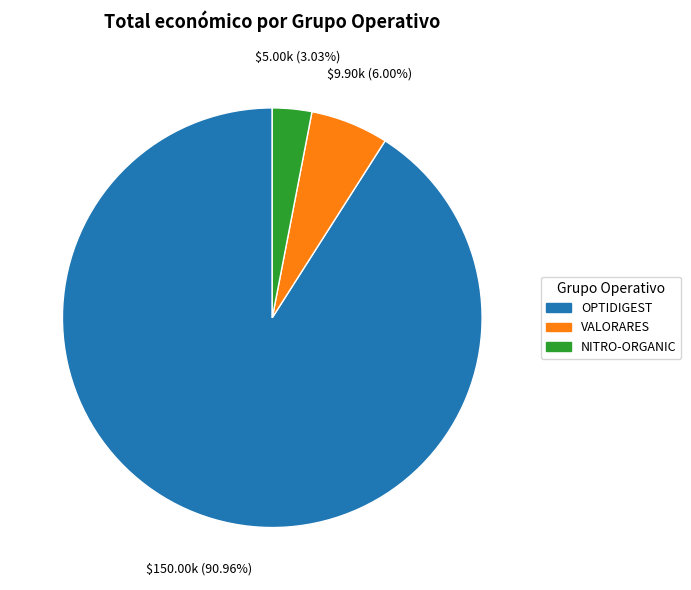

Which has a higher value, VALORARES or NITRO-ORGANIC?

VALORARES